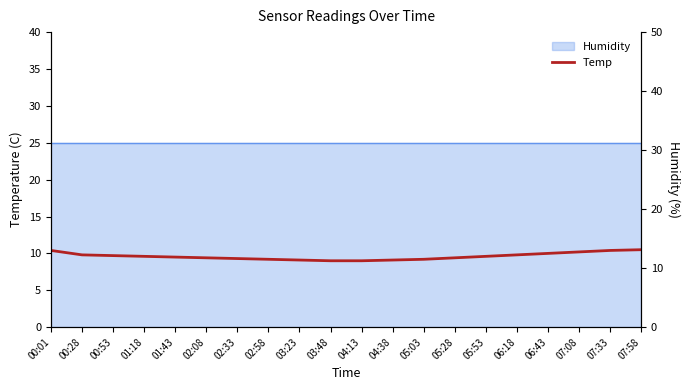

True or false: the data shows 15.8 at 07:08.

False